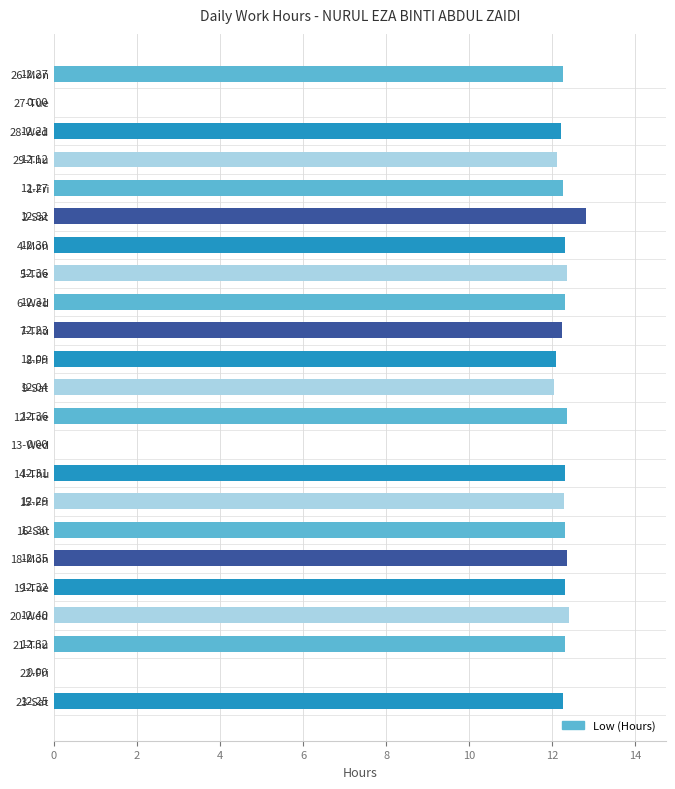

What is the sum of all values?

245.9